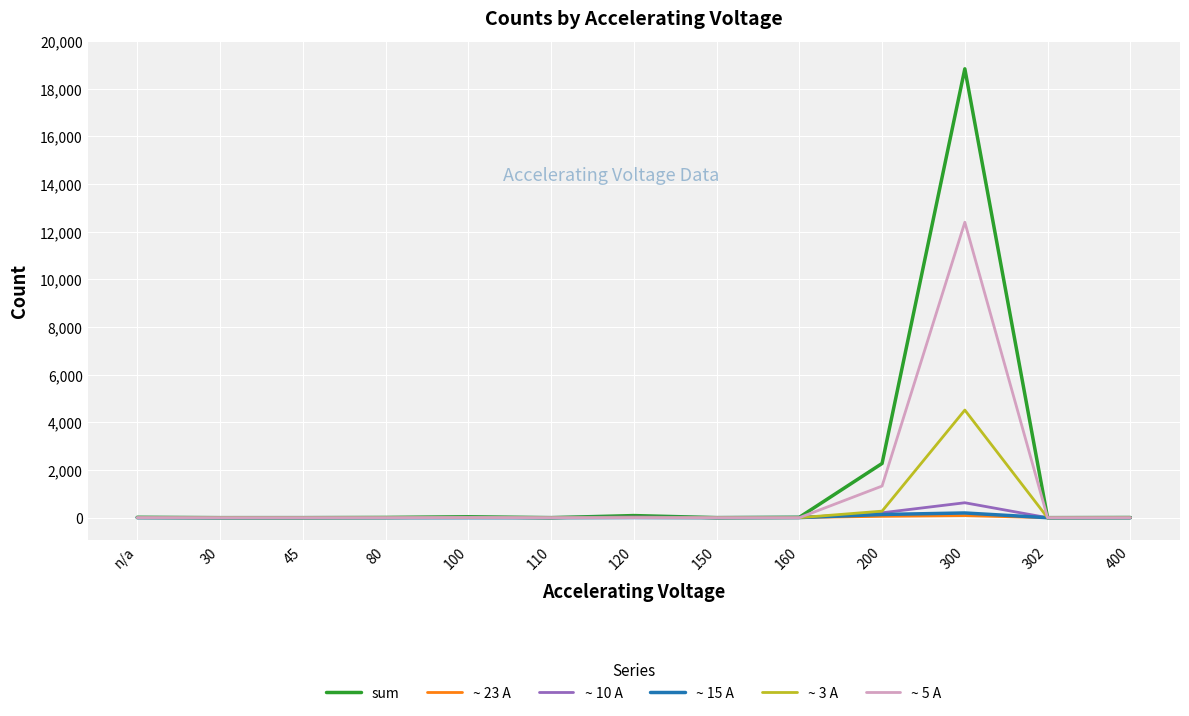

What is the maximum value shown in the chart?

18826